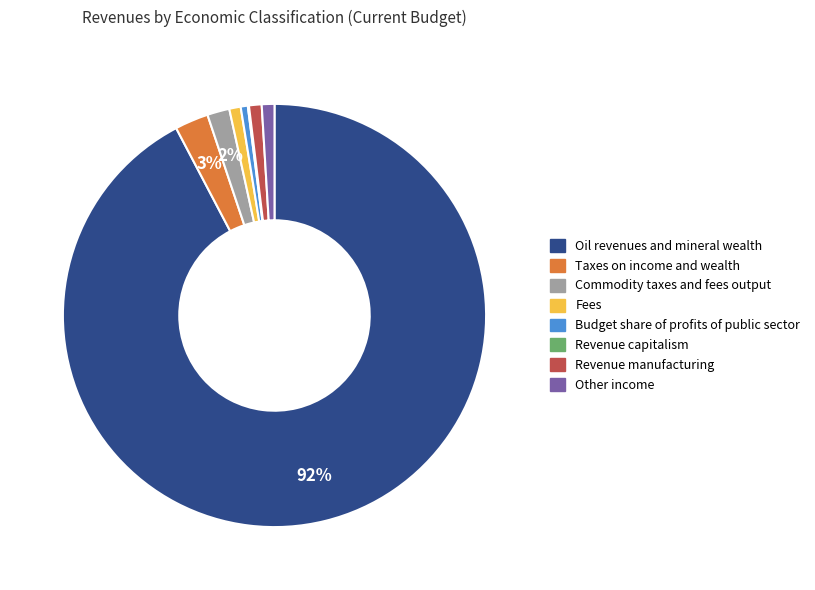

Which category has the biggest portion of the pie?

Oil revenues and mineral wealth